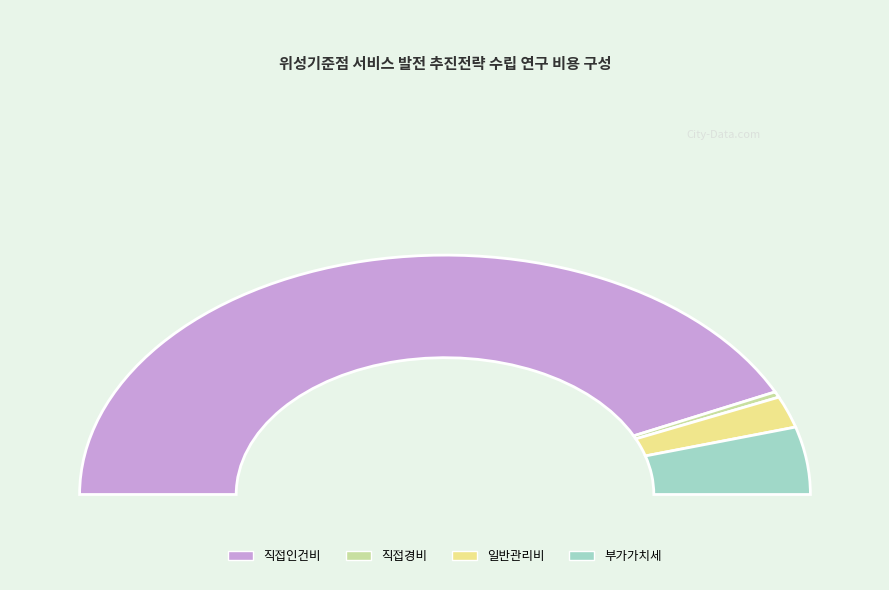

Which category has the smallest portion of the pie?

직접경비